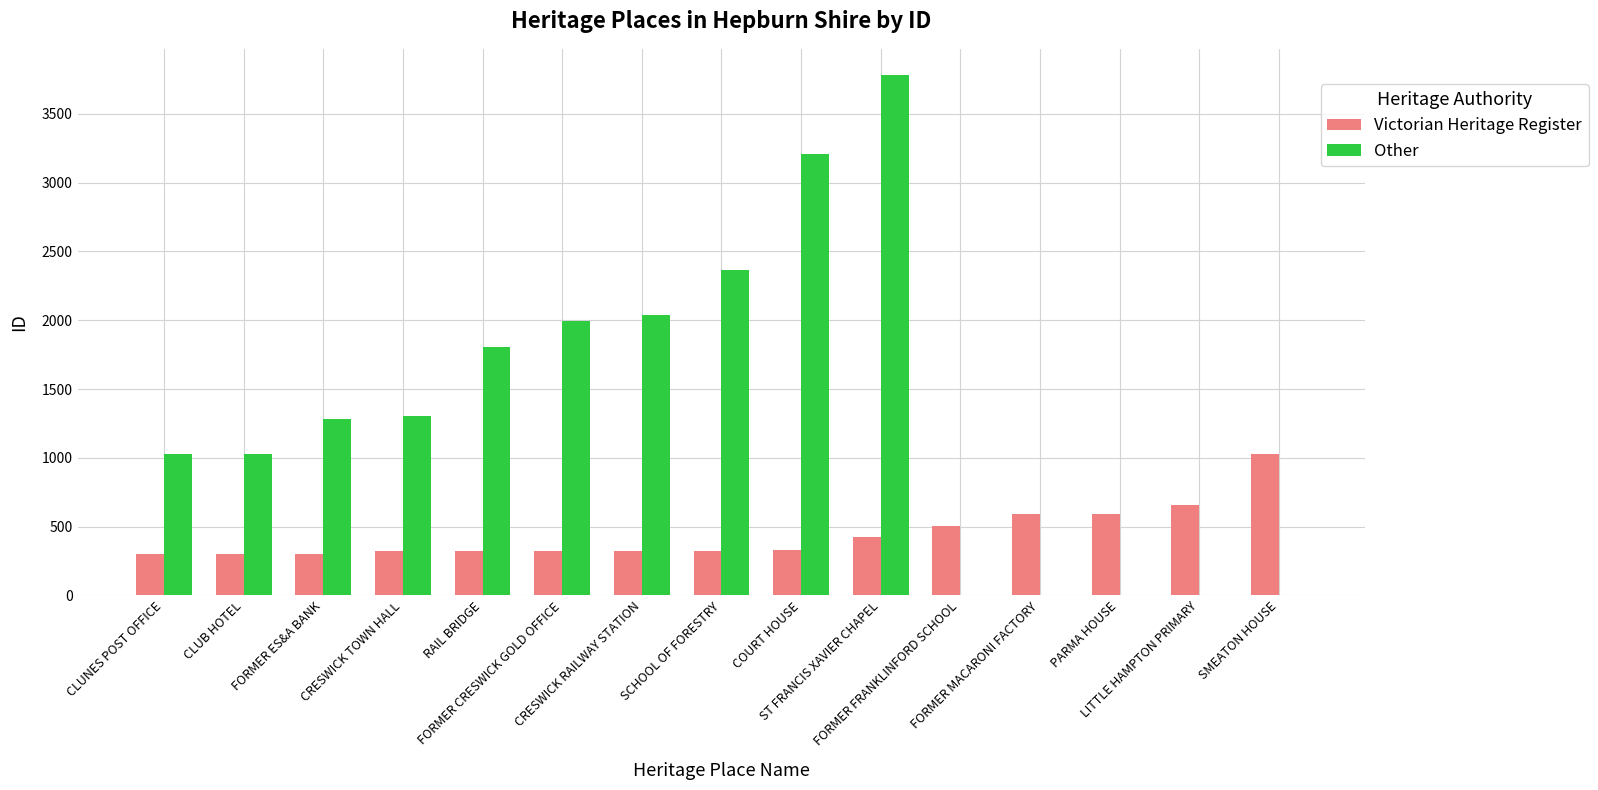

Are the bars horizontal?

No